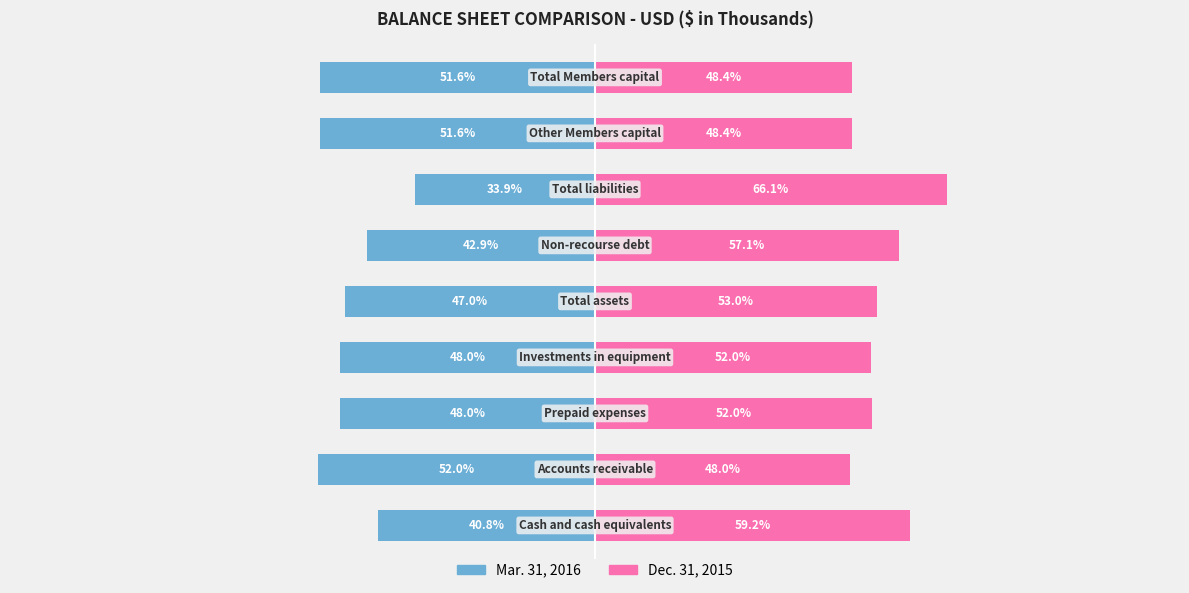

Reading left to right, list all the values displayed in this chart.

Mar. 31, 2016: 0=-40.8	1=-52.0	2=-48.0	3=-48.0	4=-47.0	5=-42.9	6=-33.9	7=-51.6	8=-51.6
Dec. 31, 2015: 0=59.2	1=48.0	2=52.0	3=52.0	4=53.0	5=57.1	6=66.1	7=48.4	8=48.4